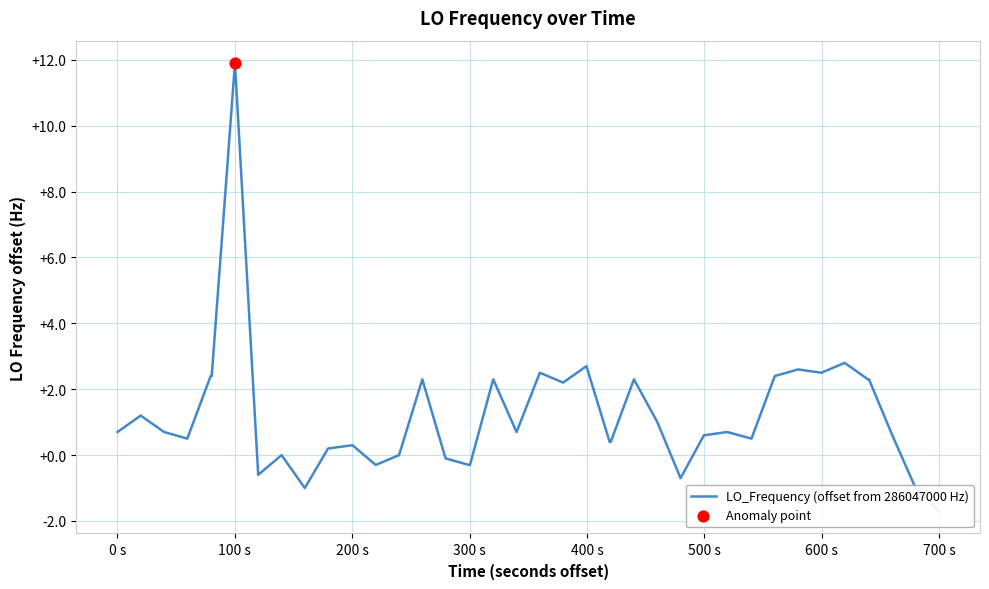

Which has a higher value, 400 s or 700 s?

400 s